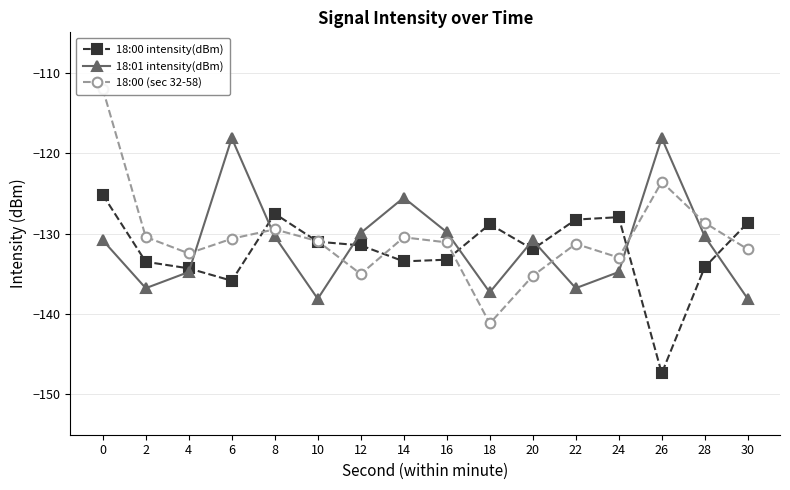

How many interior local peaks does the 18:01 intensity(dBm) series have?

4